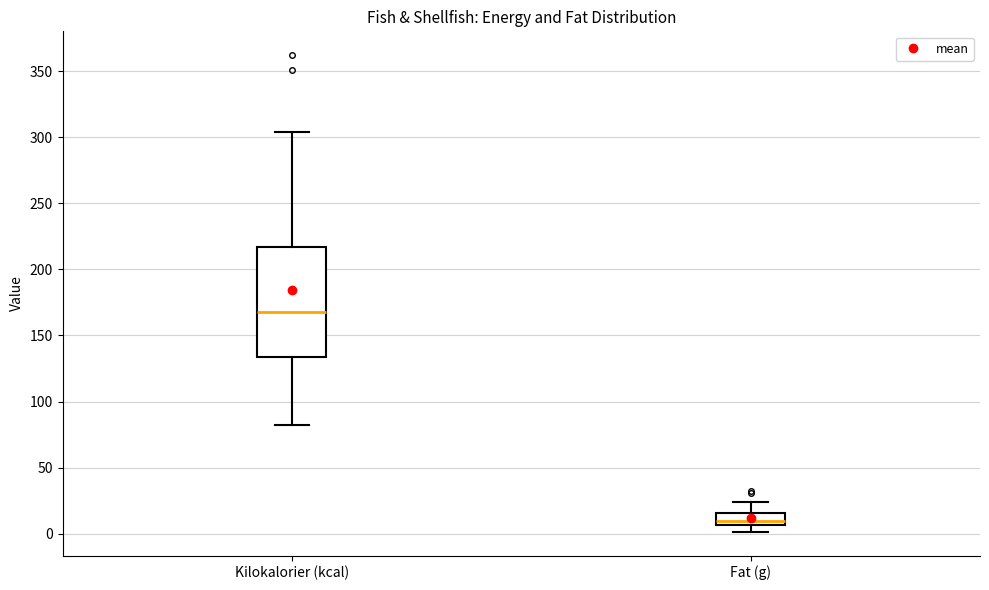

Comparing the boxes themselves (not the whiskers), which one is the tallest?

Kilokalorier (kcal)